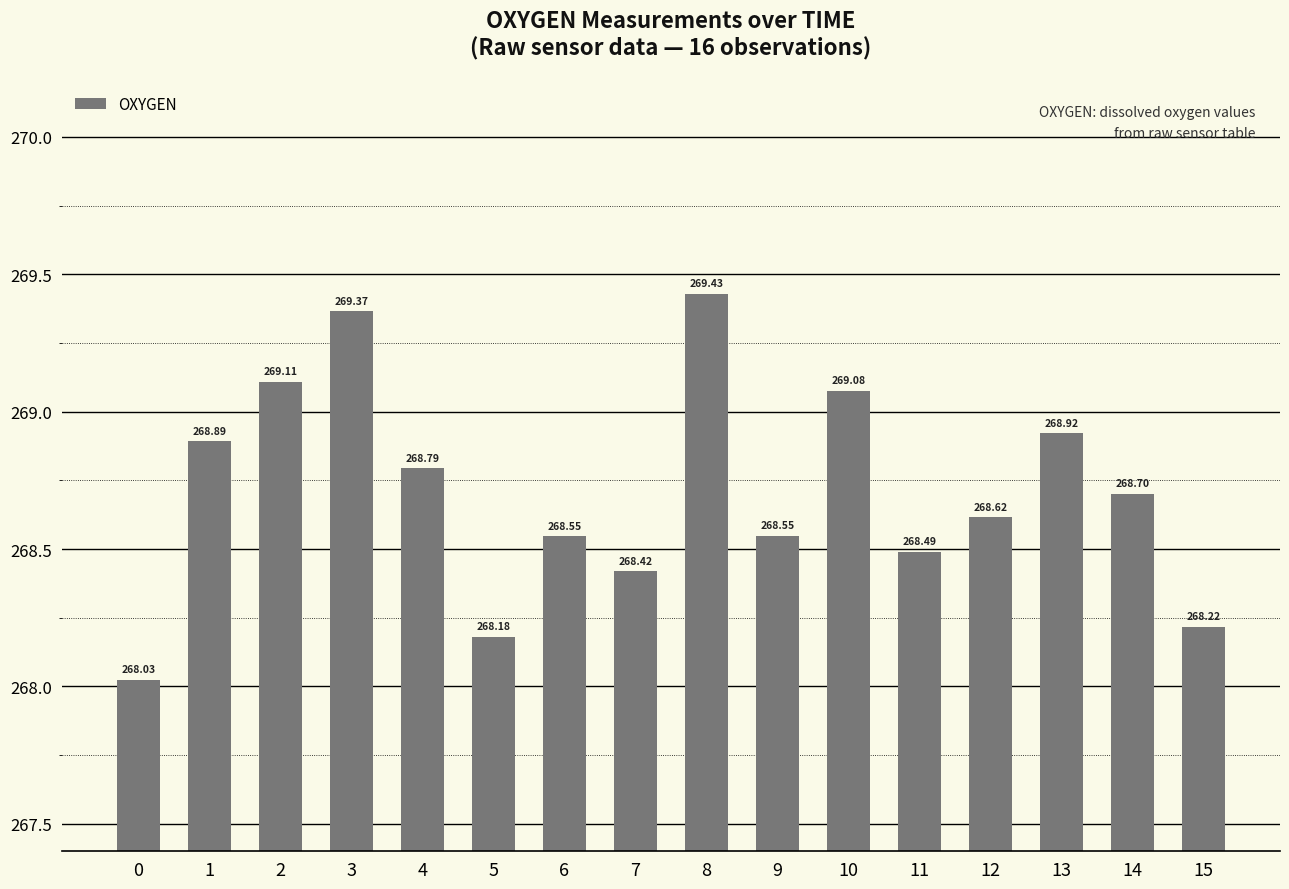

Does the chart contain stacked bars?

No